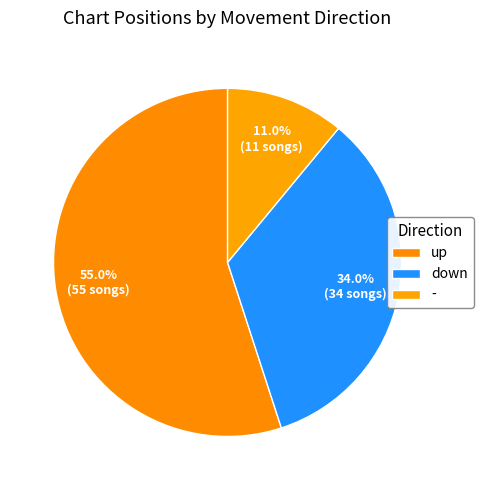

Count the number of slices in the pie.

3